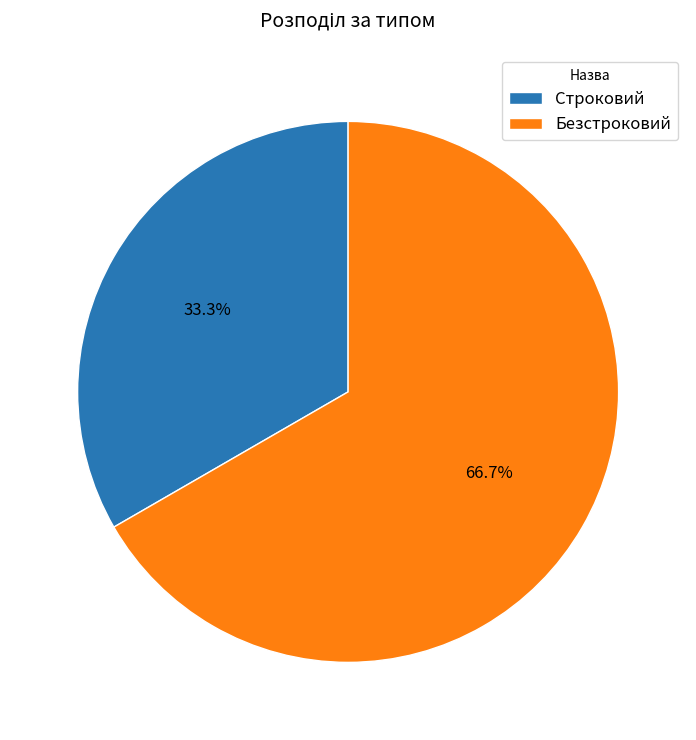

What percentage do Строковий and Безстроковий together represent?

100.0%